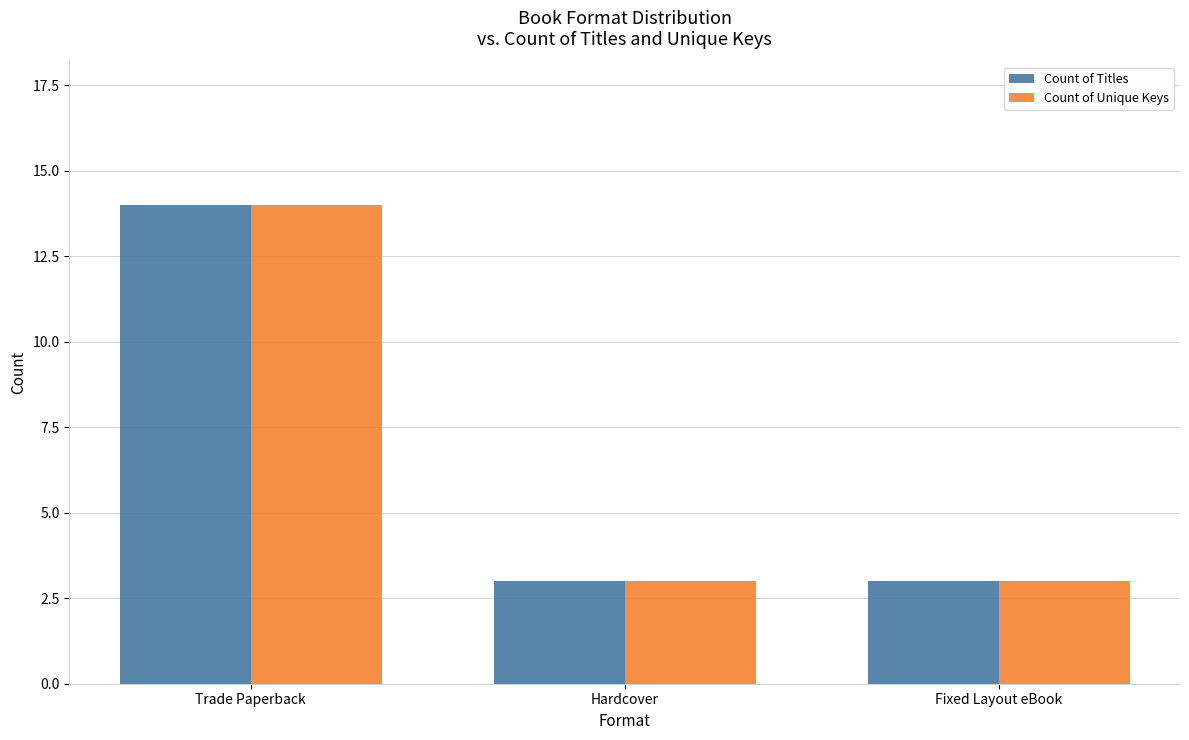

Read the Count of Titles value at Trade Paperback.

14